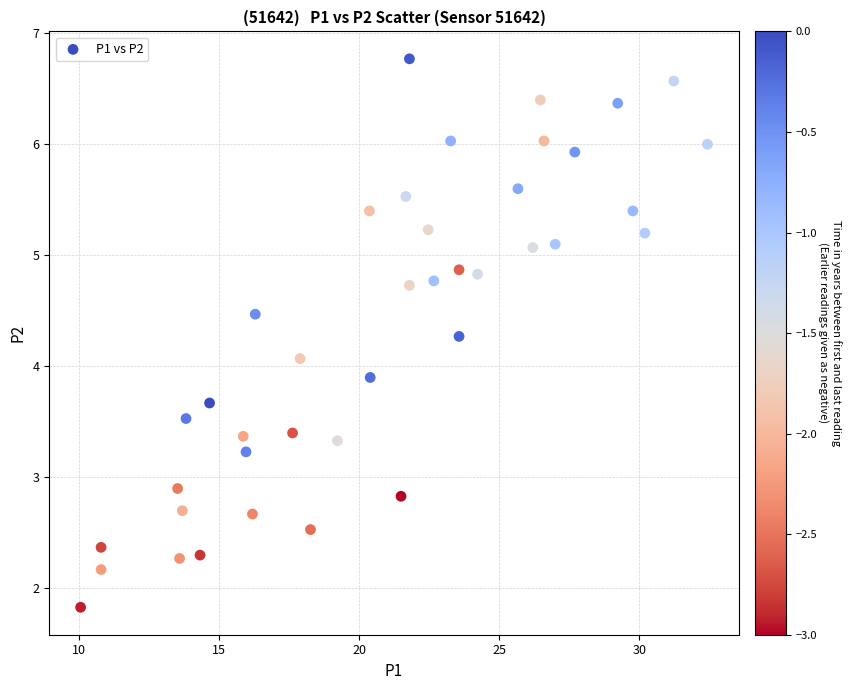

What is the range of Y values (max minus min)?

4.9